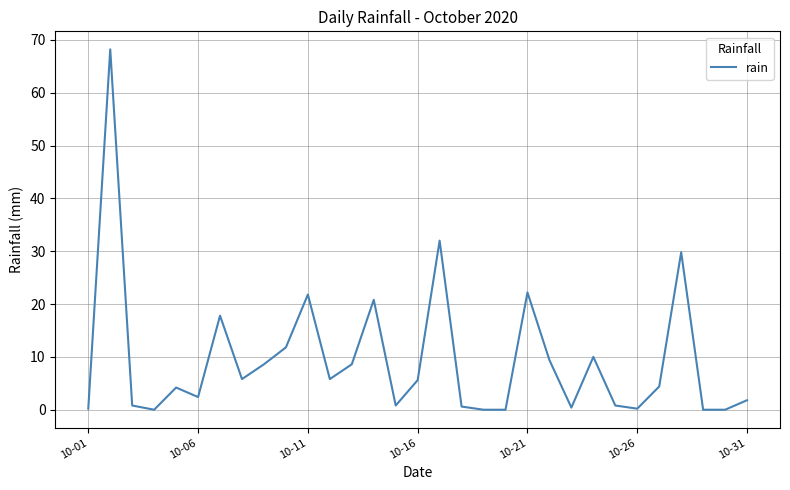

Does the chart display data point markers on the line(s)?

No